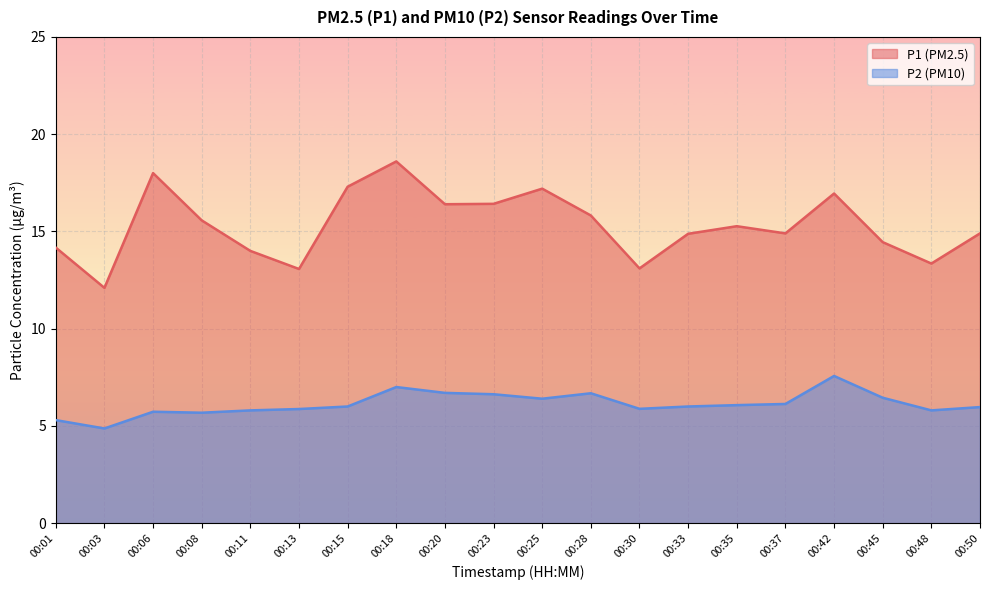

How many series are shown in this chart?

2